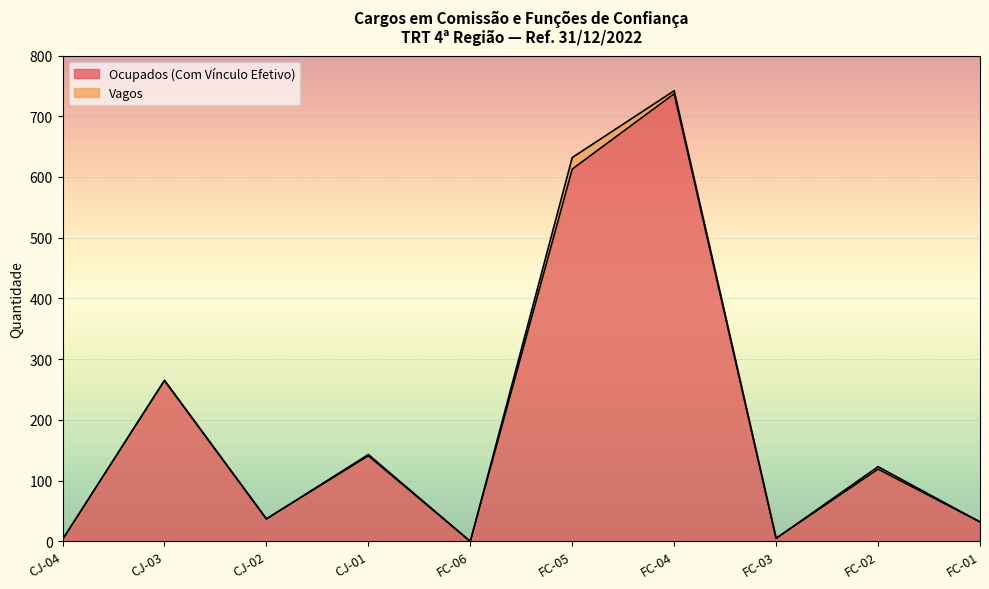

What is the ratio of the value at FC-01 to the value at FC-03?

6.4